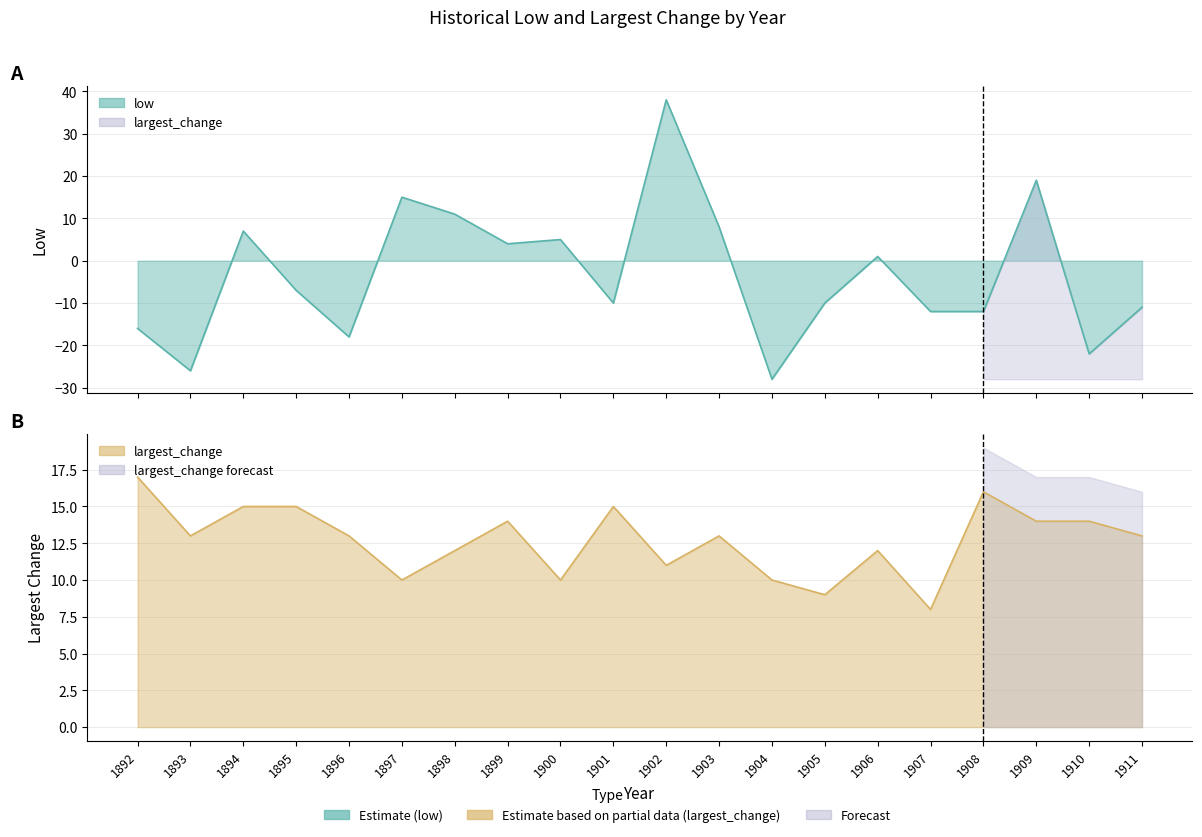

What is the total value across all series at 1892?

1